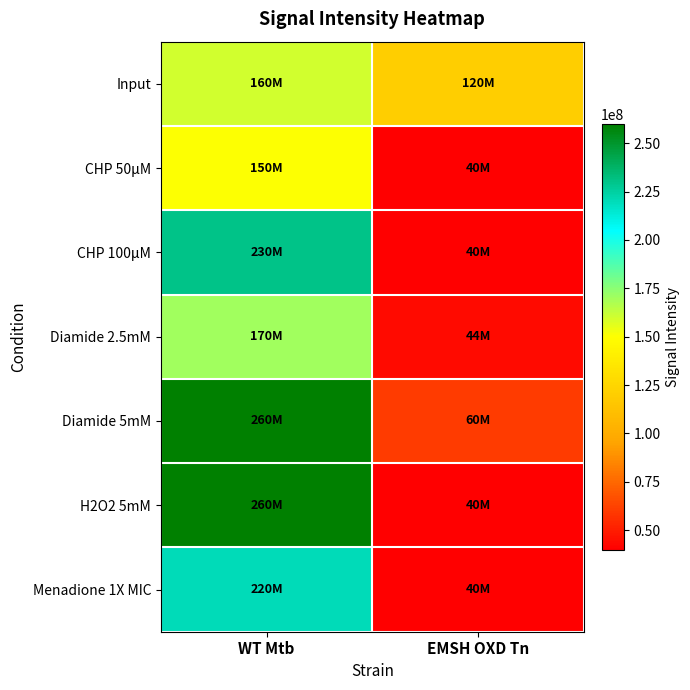

Between EMSH OXD Tn and WT Mtb, which is larger?

WT Mtb